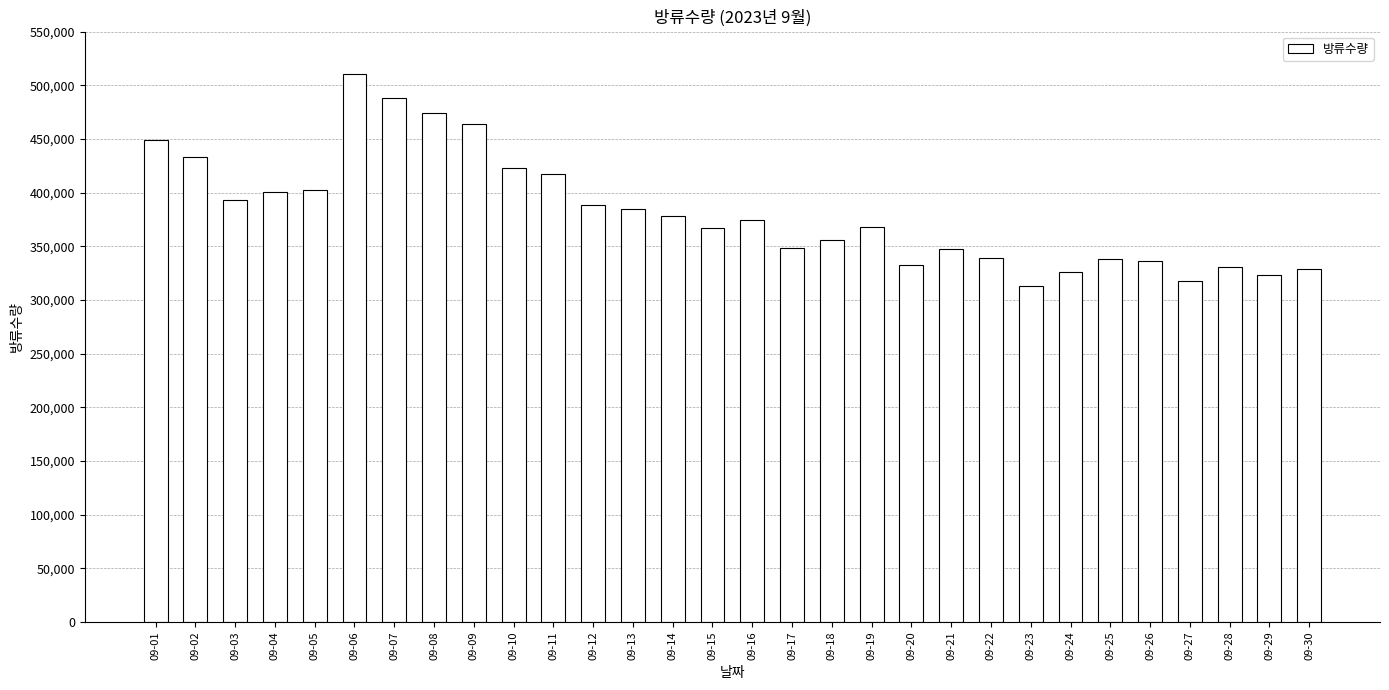

What is the change in value from 09-01 to 09-25?

-111101